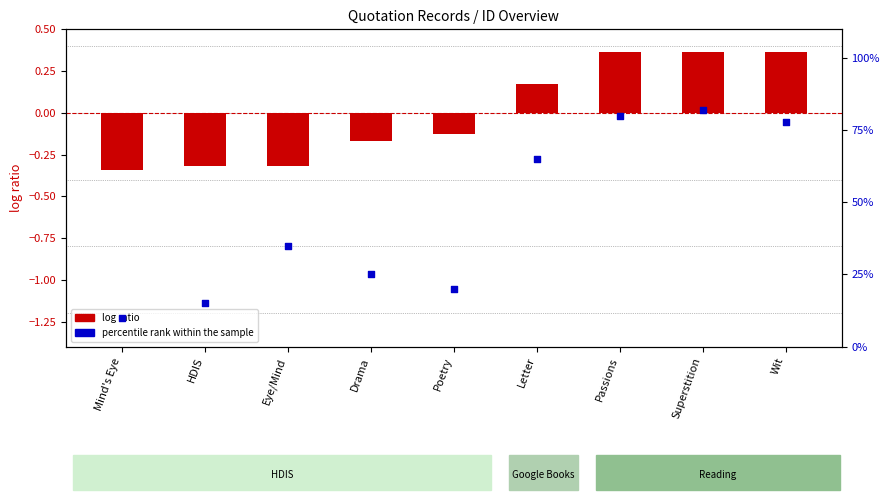

At which category is the sum across all series the highest?

Superstition